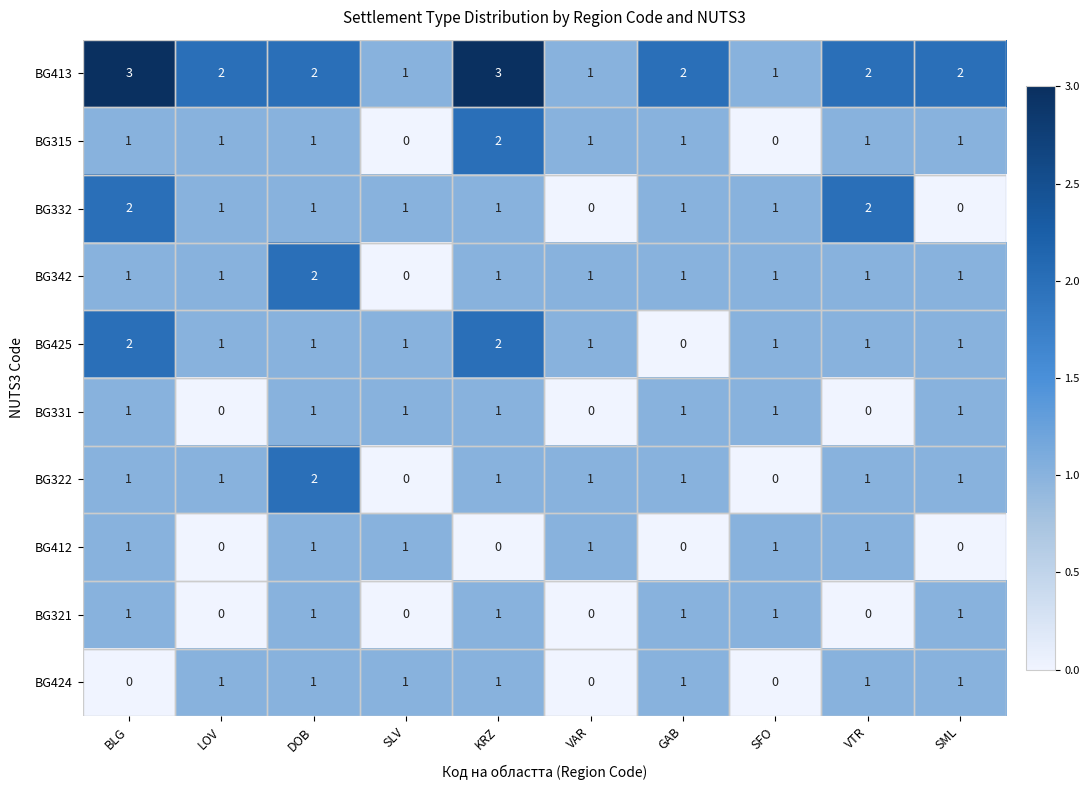

Which series changed the most between DOB and SFO?

BG322